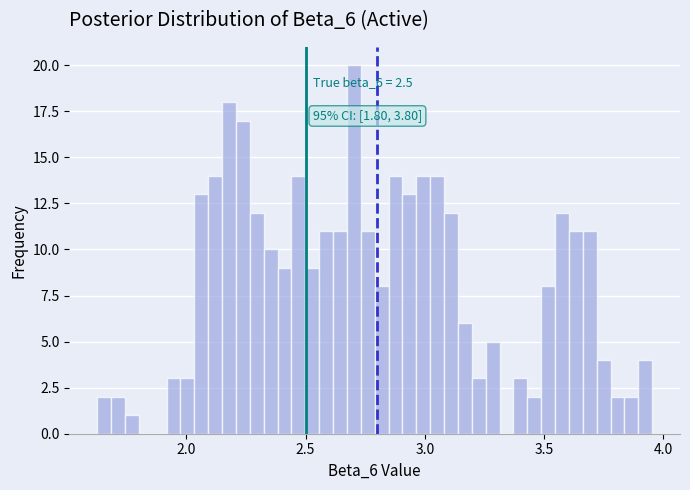

Around what value on the x-axis is the tallest bar? Give the approximate position of its centre, as read against the axis.

2.70